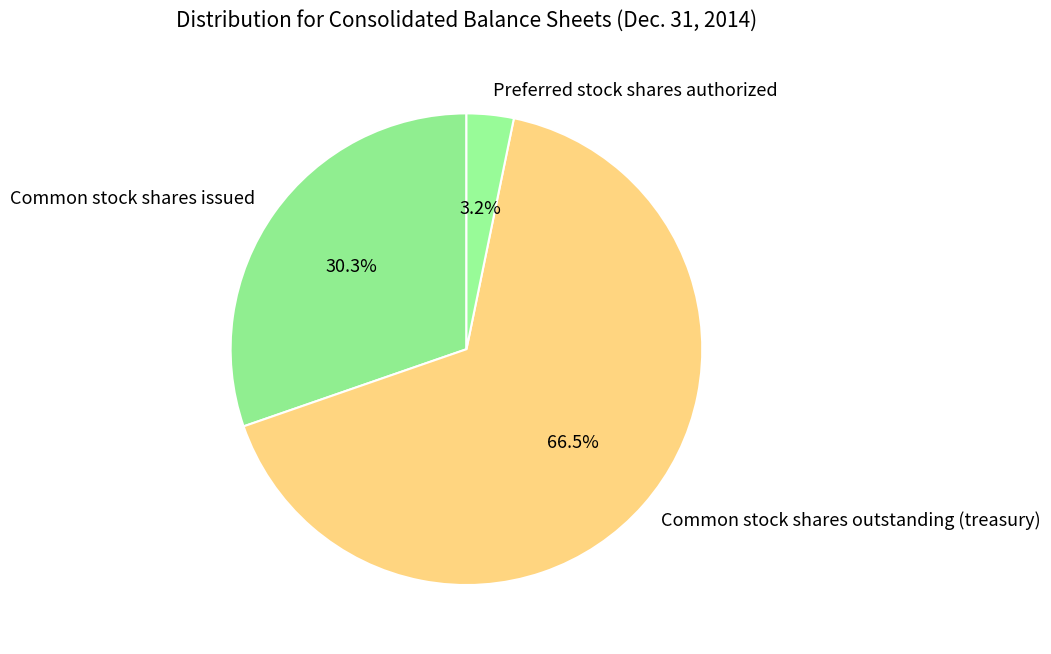

What percentage is the Common stock shares issued slice, to the nearest percent?

30%